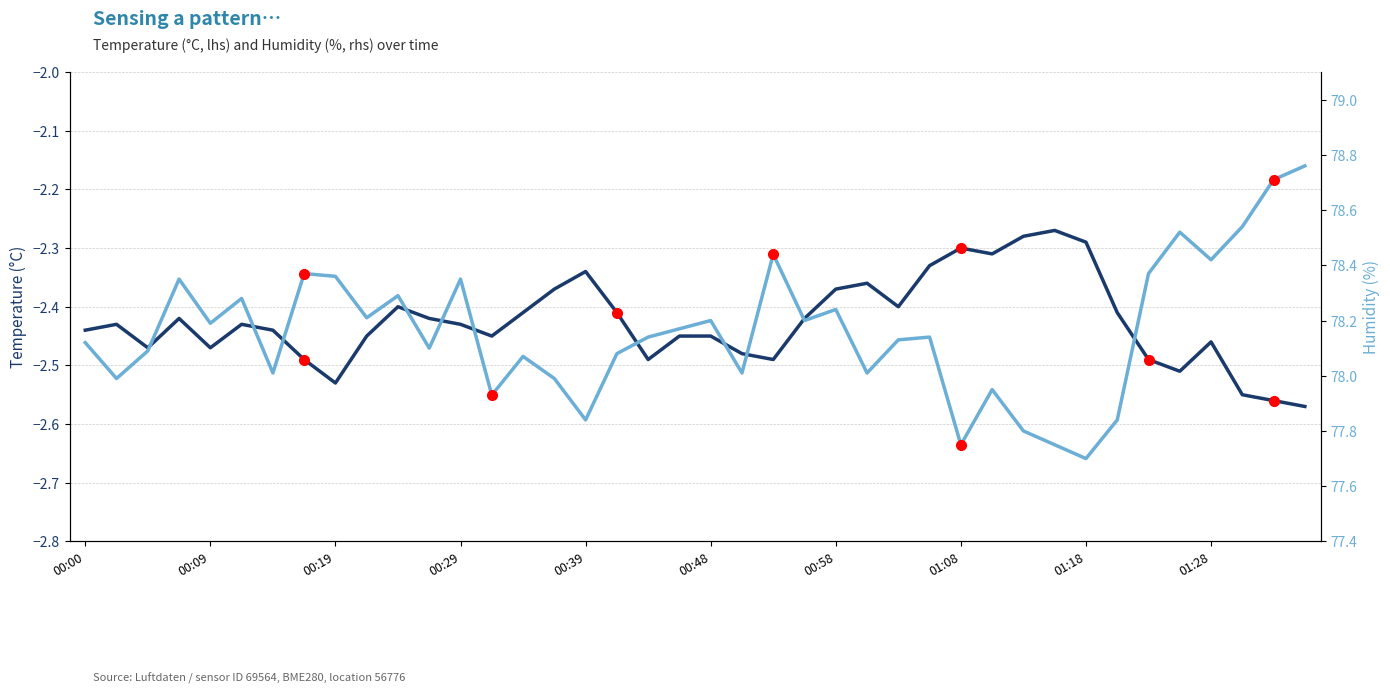

How many lines are shown in the chart?

2